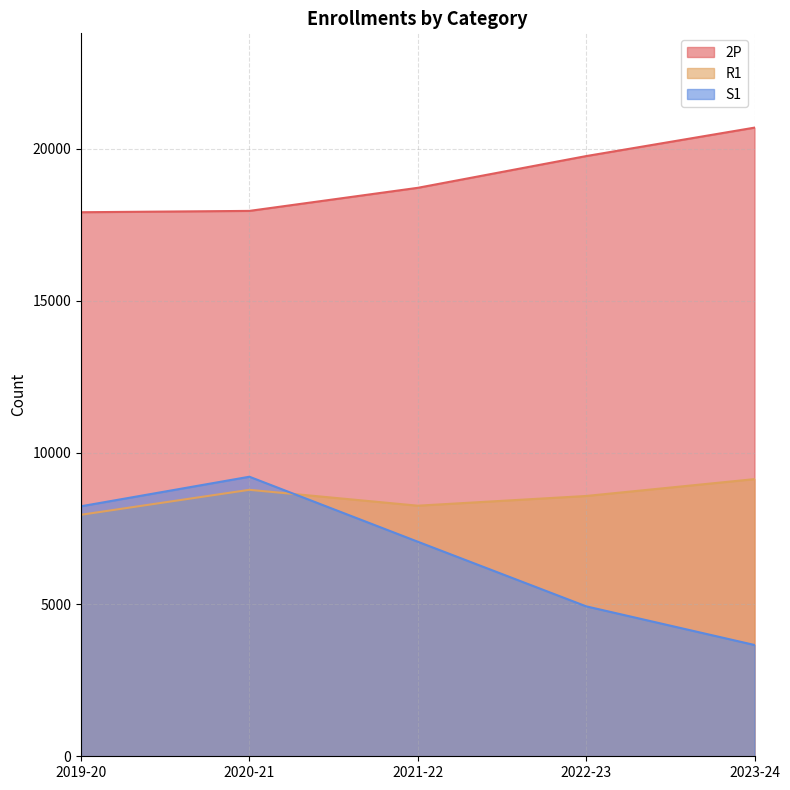

How many intersections are there between R1 and S1?

1